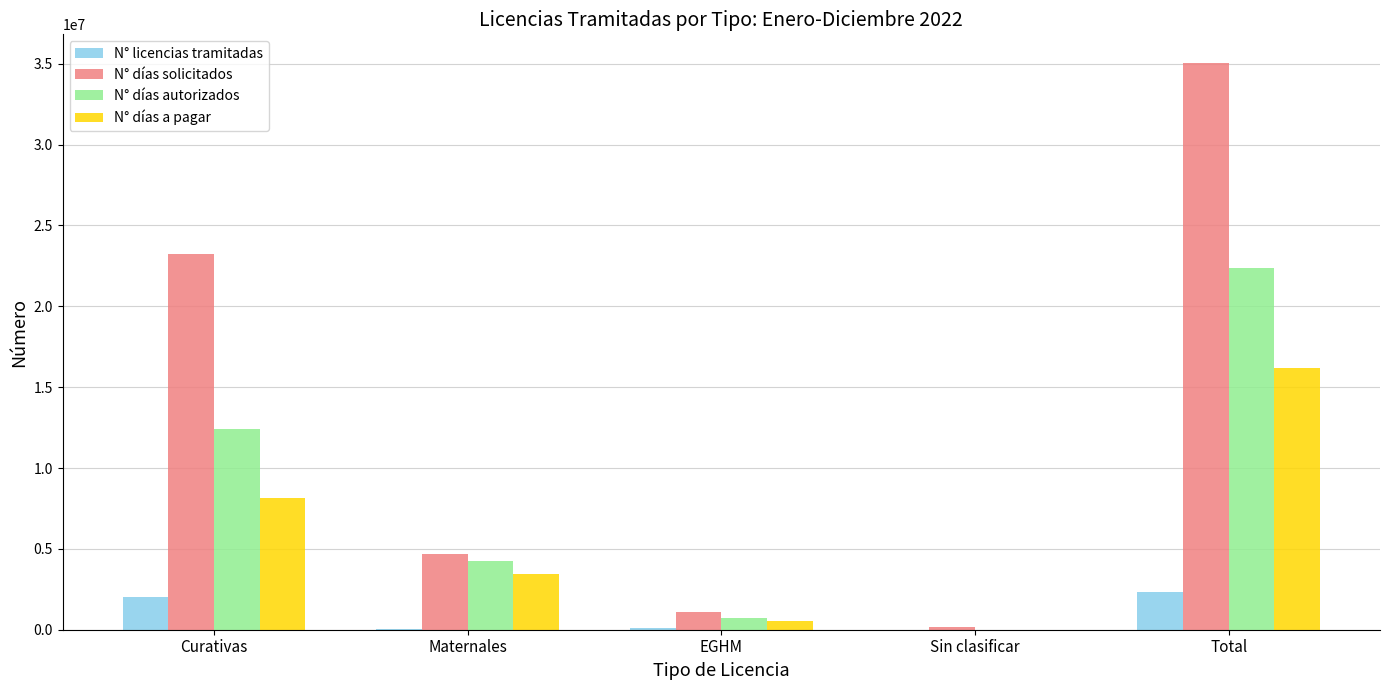

Are the bars grouped side by side (vs. stacked)?

Yes